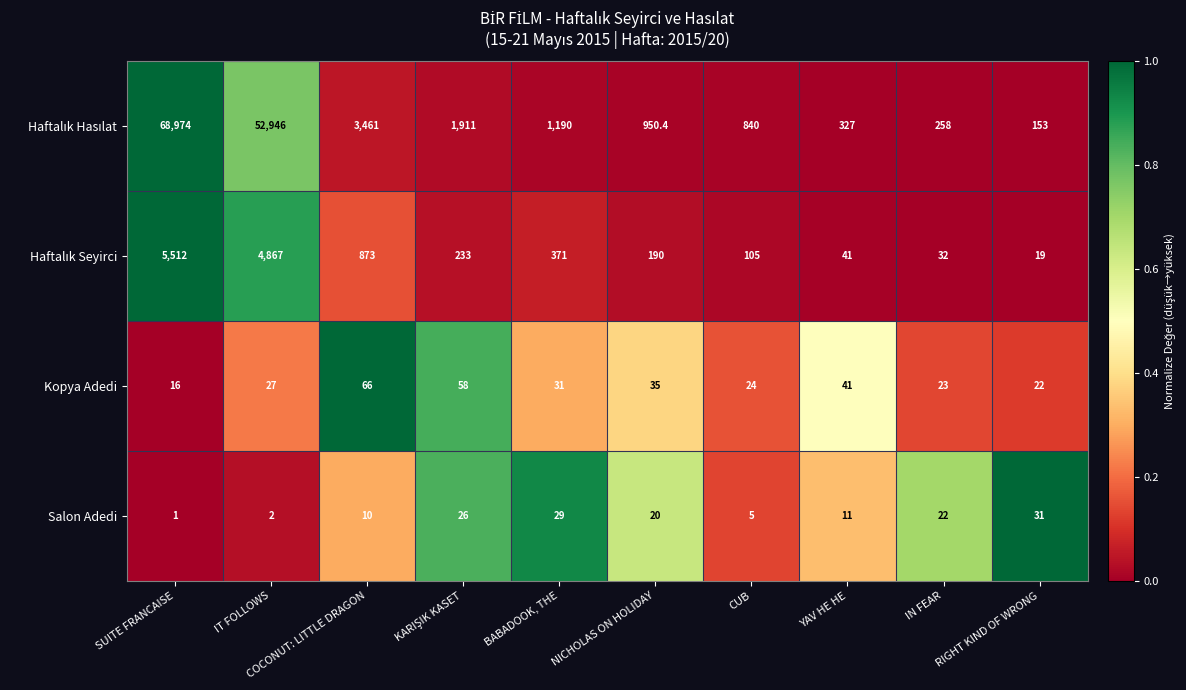

What is the sum of all Kopya Adedi values?

343.0